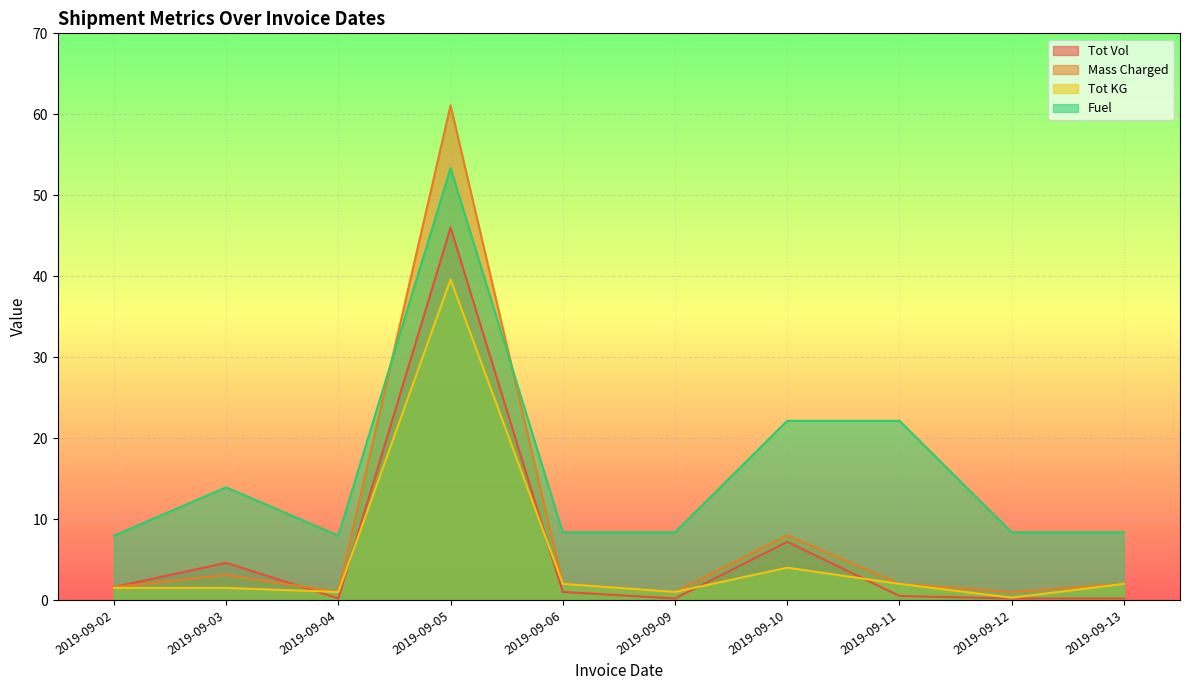

Reading left to right, transcribe all the data shown in this chart.

Tot Vol: 2019-09-02=1.6	2019-09-03=4.6	2019-09-04=0.2	2019-09-05=46.0	2019-09-06=1.0	2019-09-09=0.2	2019-09-10=7.2	2019-09-11=0.5	2019-09-12=0.2	2019-09-13=0.2
Mass Charged: 2019-09-02=1.6	2019-09-03=3.1	2019-09-04=1.0	2019-09-05=61.1	2019-09-06=2.0	2019-09-09=1.0	2019-09-10=8.0	2019-09-11=2.0	2019-09-12=1.0	2019-09-13=2.0
Tot KG: 2019-09-02=1.5	2019-09-03=1.5	2019-09-04=1.0	2019-09-05=39.6	2019-09-06=2.0	2019-09-09=1.0	2019-09-10=4.0	2019-09-11=2.0	2019-09-12=0.3	2019-09-13=2.0
Fuel: 2019-09-02=8.0	2019-09-03=13.9	2019-09-04=8.0	2019-09-05=53.4	2019-09-06=8.4	2019-09-09=8.4	2019-09-10=22.1	2019-09-11=22.1	2019-09-12=8.4	2019-09-13=8.4